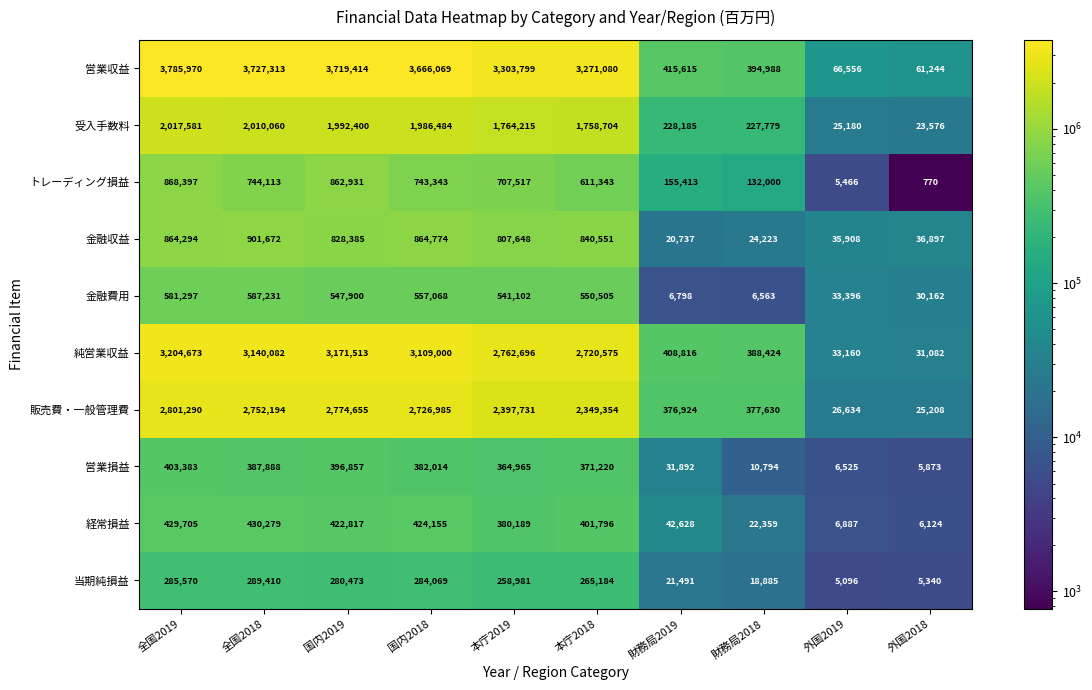

The value of 金融収益 at 全国2018 is 901672. True or false?

True